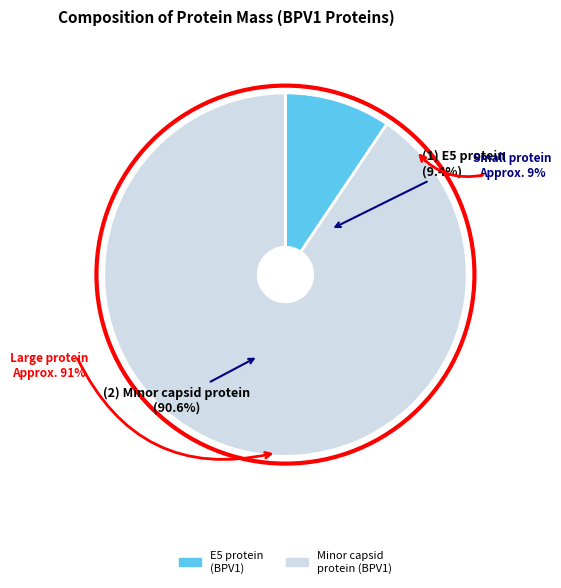

Which category has the biggest portion of the pie?

tr|J7K4Y3|J7K4Y3_BPV1 Minor capsid protein